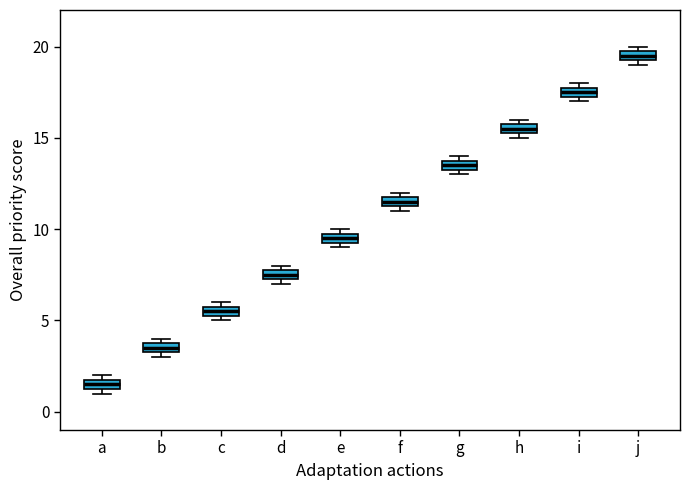

Which box has the lowest median line?

a